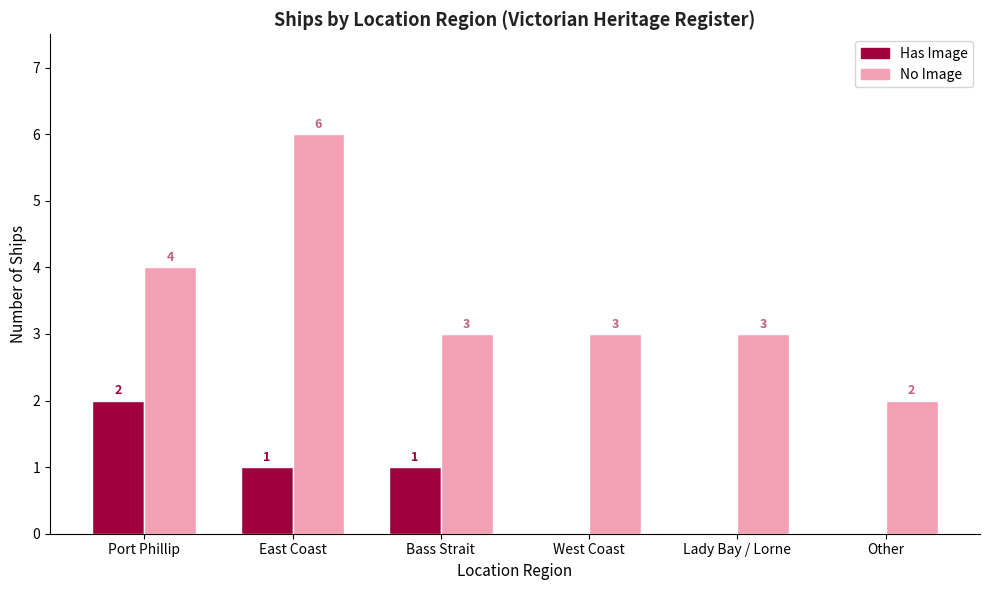

What is the spread (max minus min) of values at Port Phillip?

2